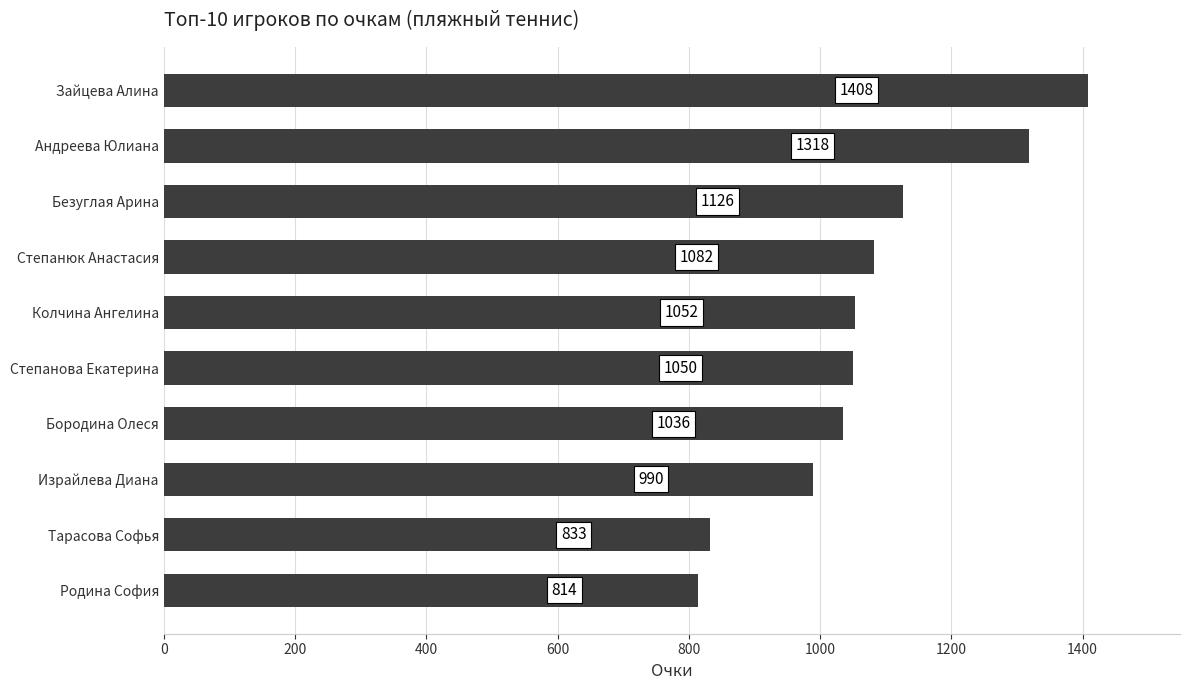

What is the label of the 9th bar from the top?

Тарасова Софья